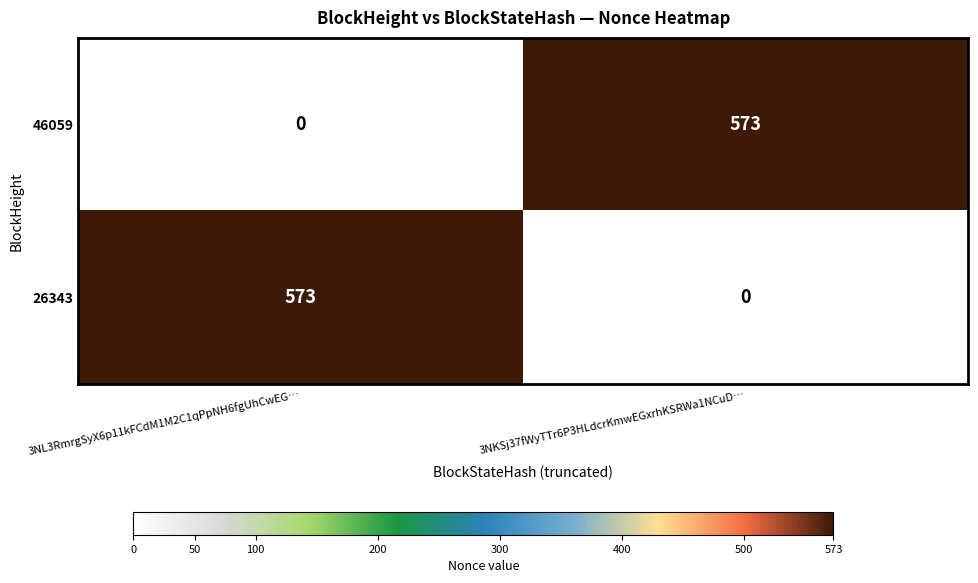

The value of 26343 at 3NL3RmrgSyX6p11kFCdM1M2C1qPpNH6fgUhCwEG… is 573. True or false?

True